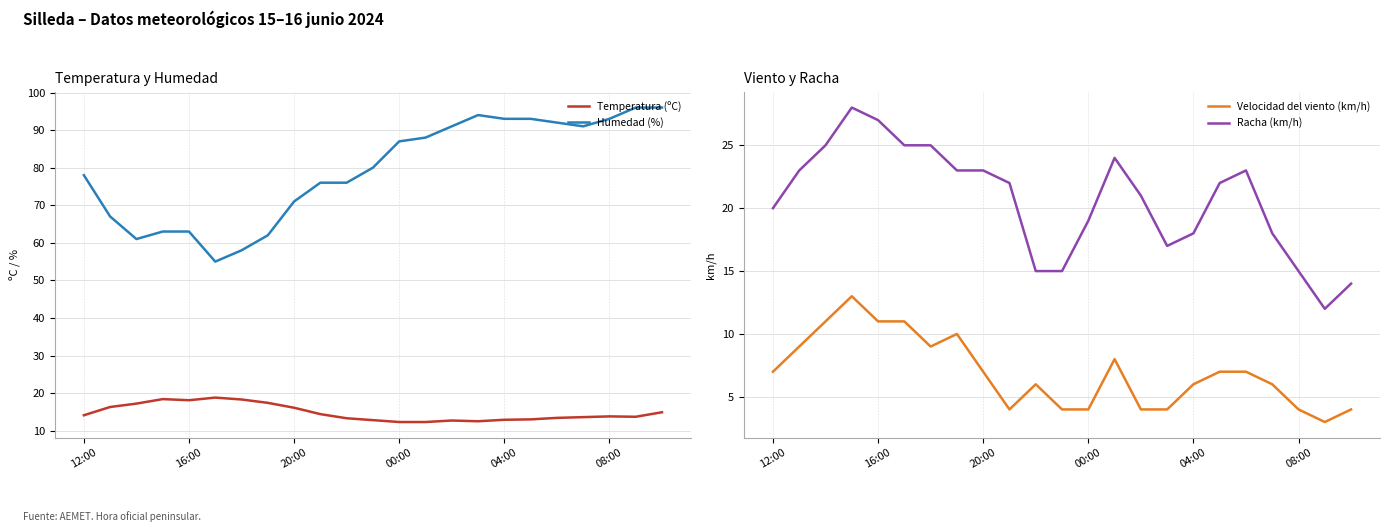

How many values in the Racha (km/h) series are below 22?

11